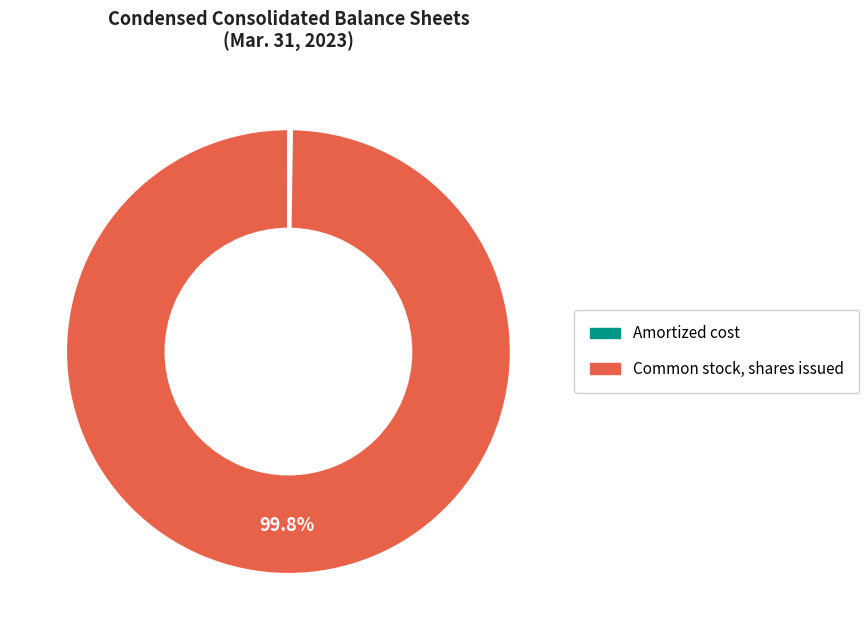

What is the largest slice in the pie chart?

Common stock, shares issued